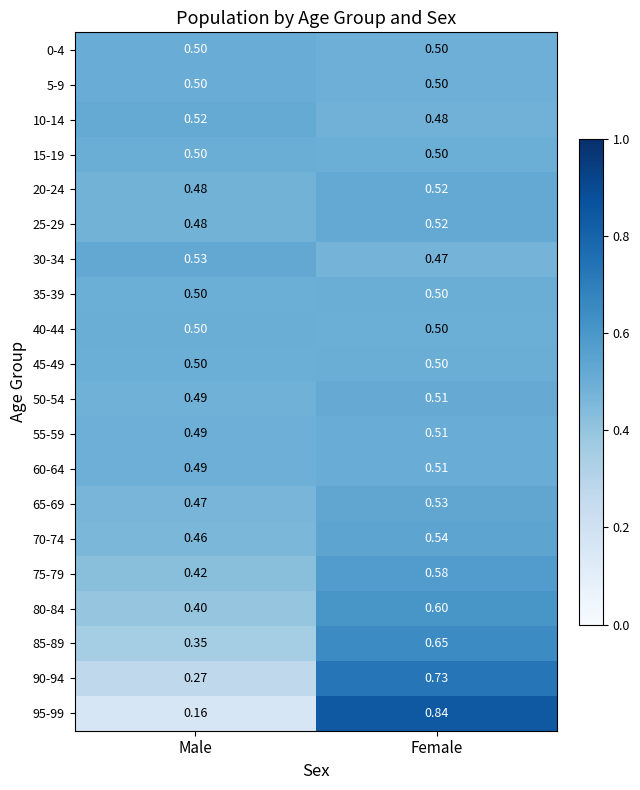

Which category has the highest value across all series?

Female